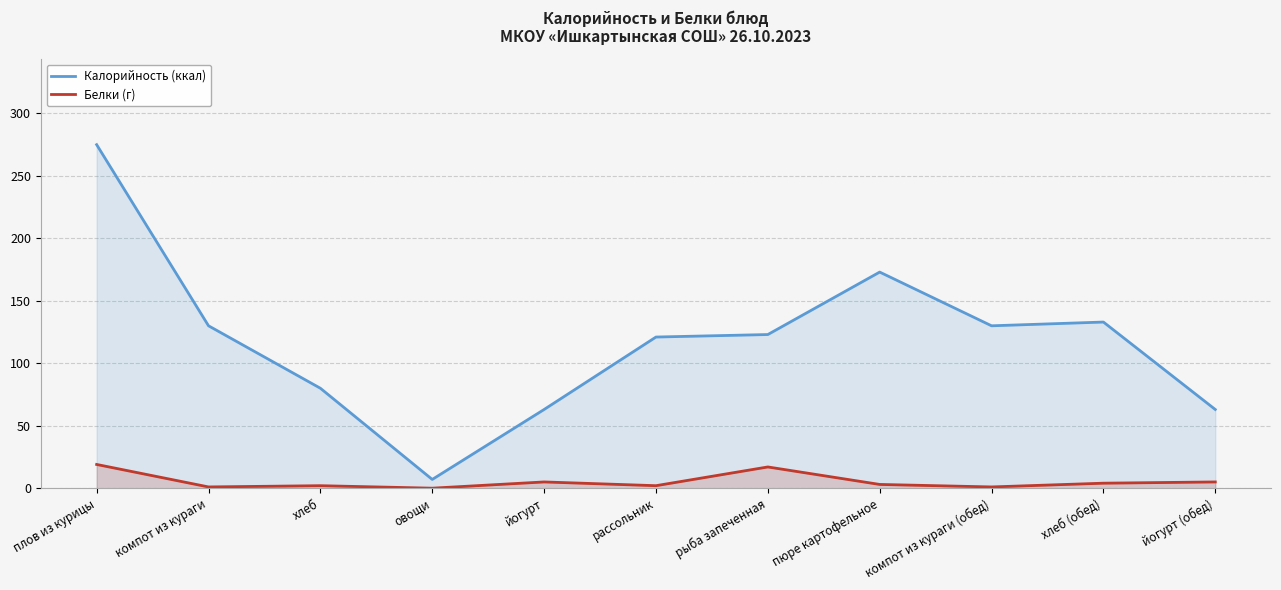

How many data points in Белки (г) are less than 3?

5